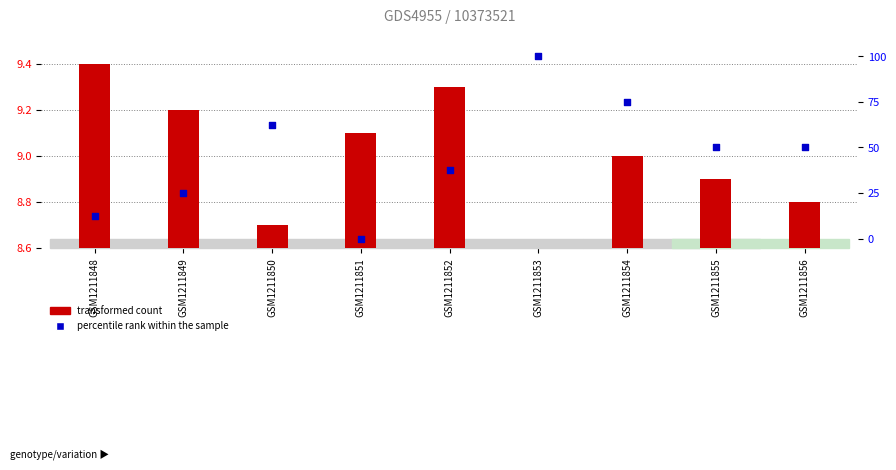

At which category is the sum across all series the highest?

GSM1211853